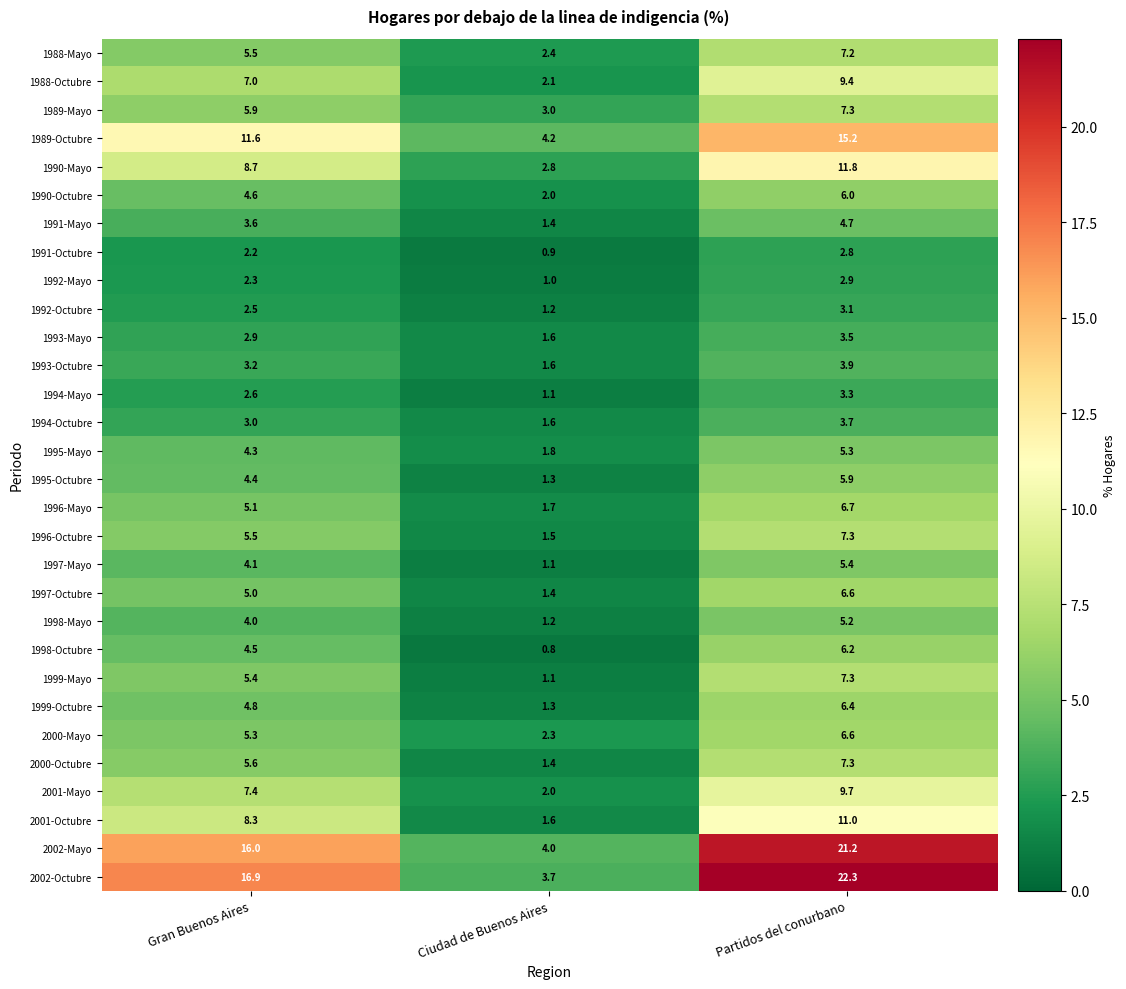

Between Gran Buenos Aires and Ciudad de Buenos Aires, which series saw the biggest shift?

2002-Octubre